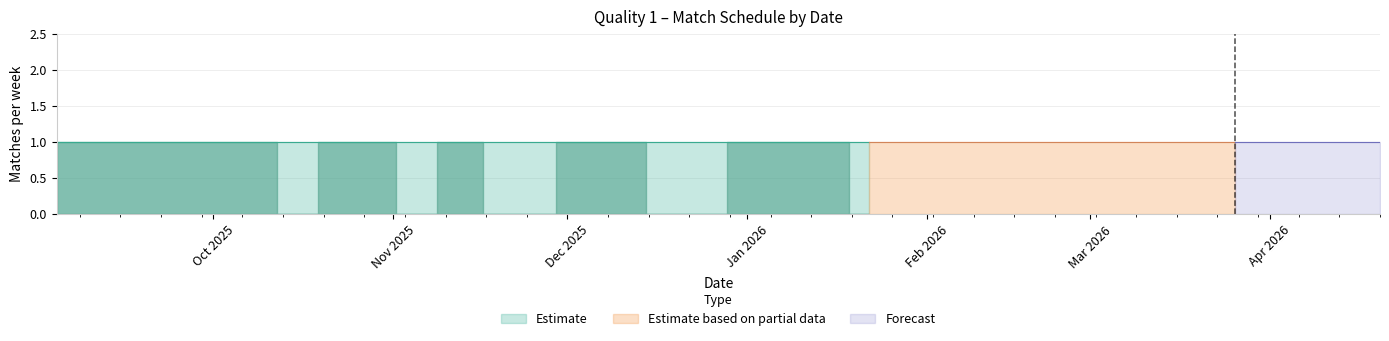

Read the Away matches value at 20-04-2026.

1